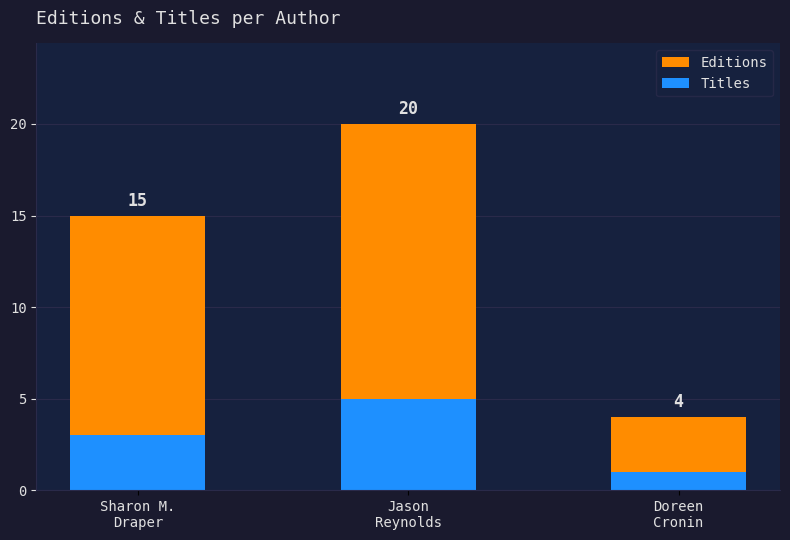

Is it true that Editions equals 4 at Doreen
Cronin?

True